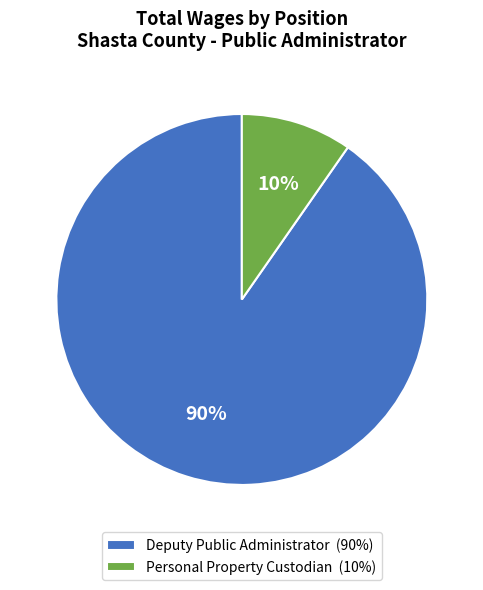

The Deputy Public Administrator slice represents 90% of the pie. True or false?

True